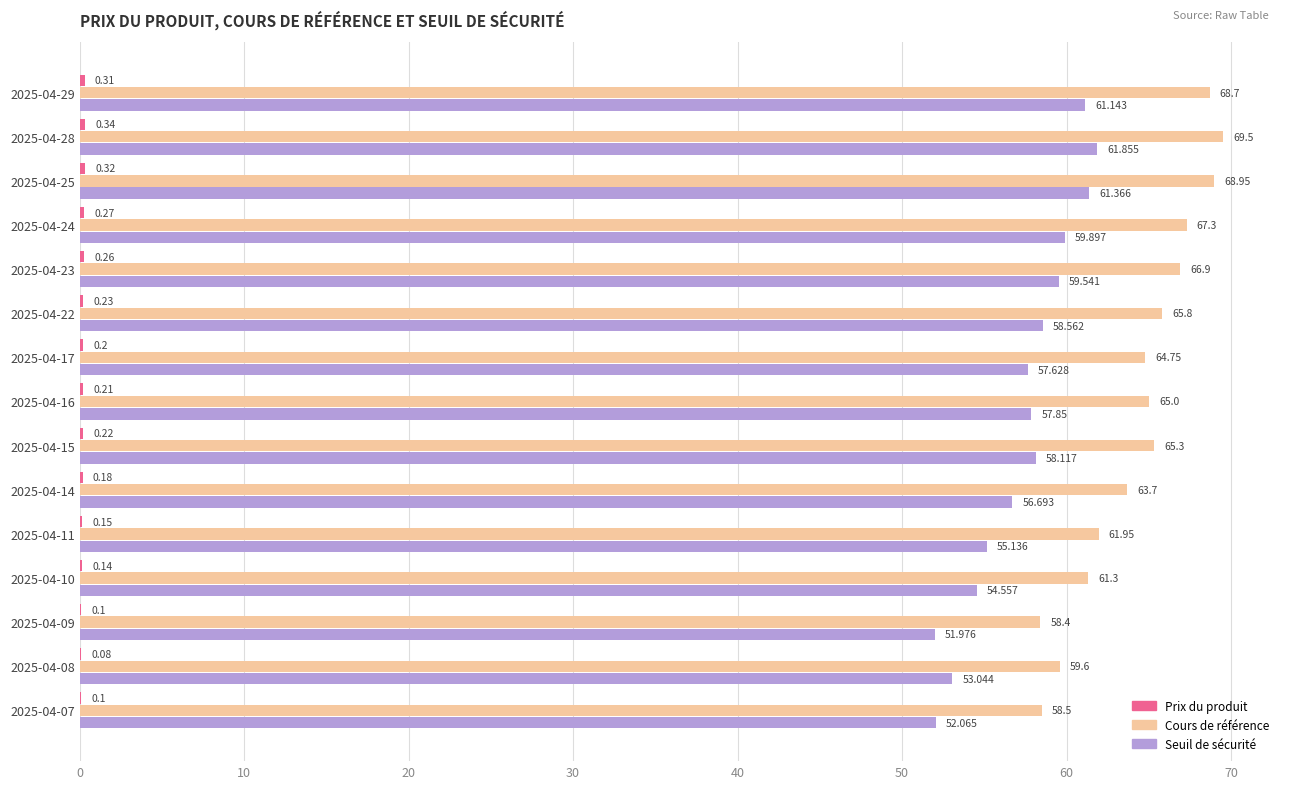

Which series has the largest total across all categories?

Cours de référence